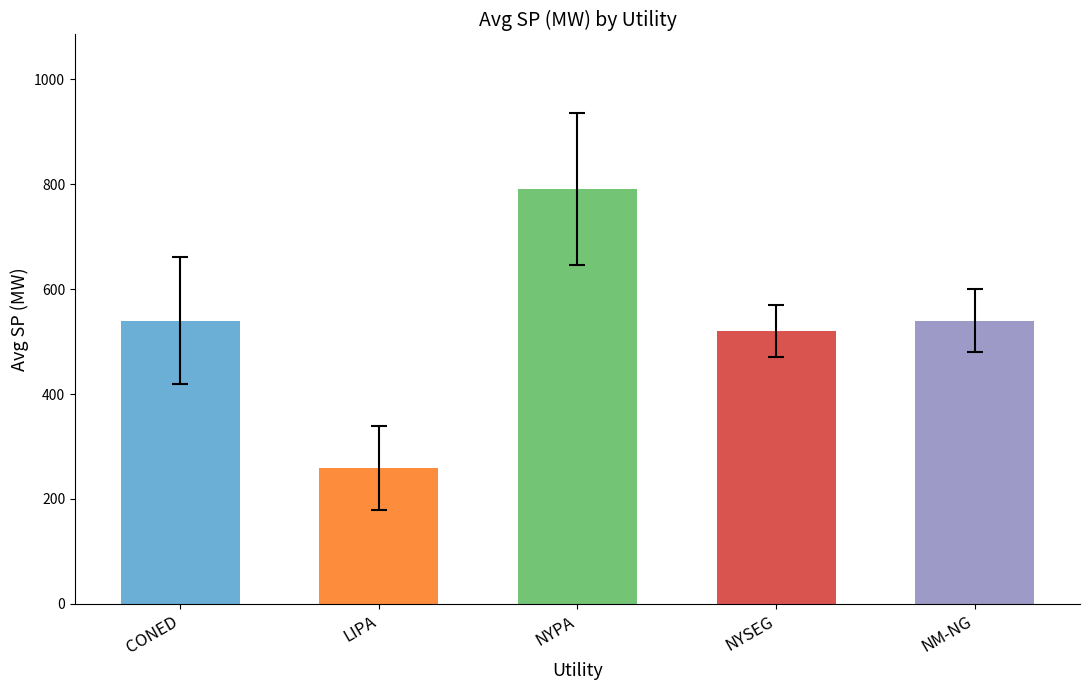

Which label corresponds to the largest value in the chart?

NYPA